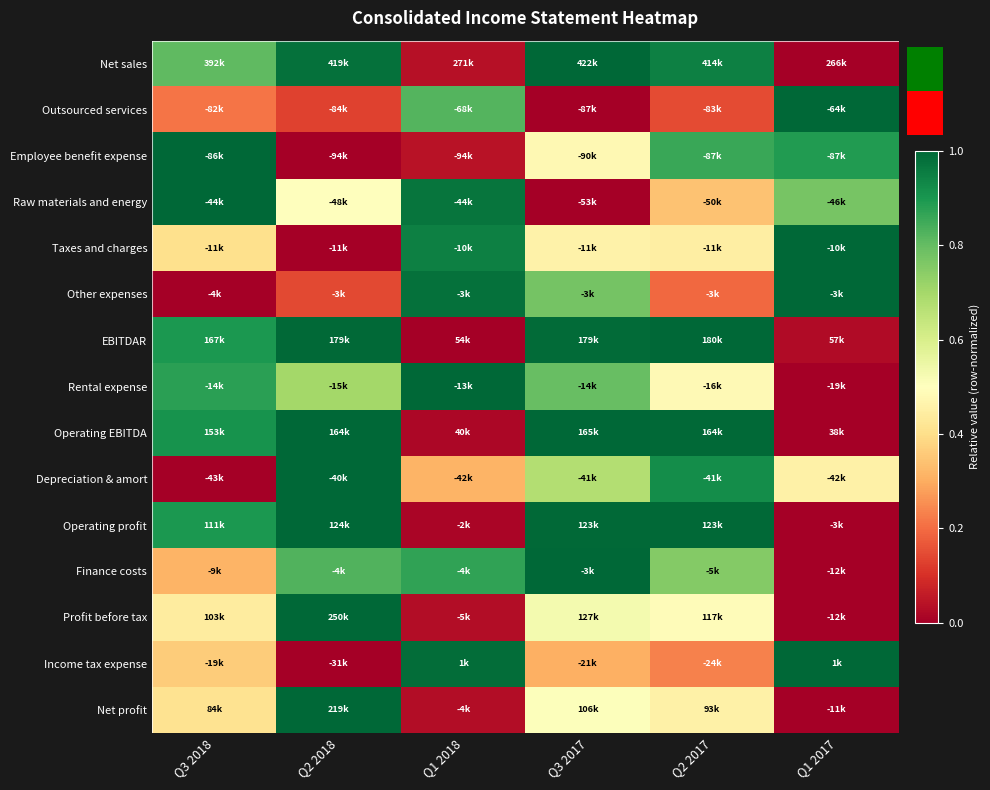

True or false: Finance costs has a value of 1.0 at Q3 2017.

True